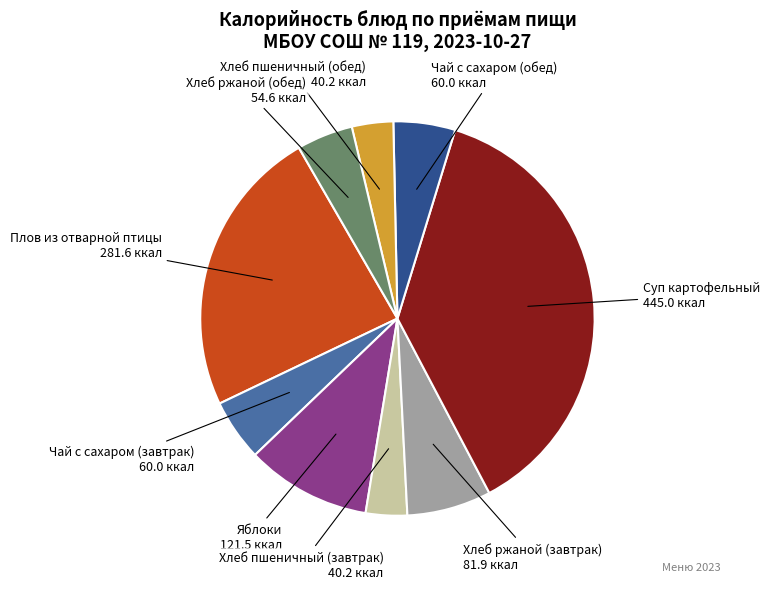

Which category has the smallest portion of the pie?

Хлеб пшеничный (завтрак)